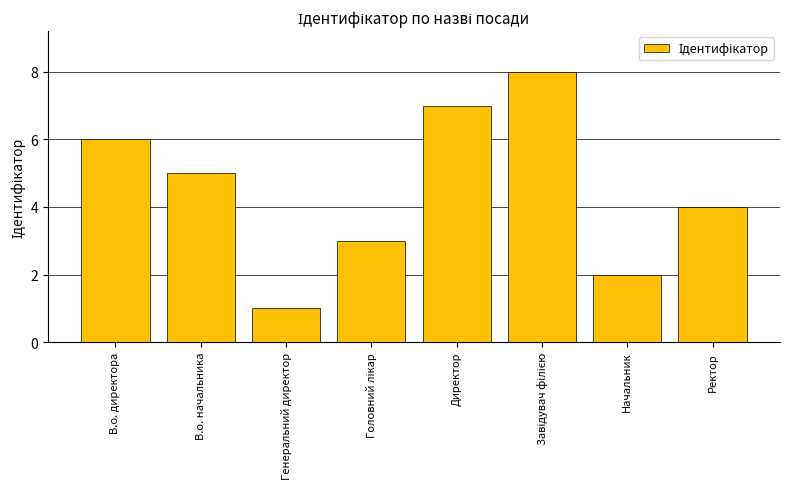

What is the maximum value shown in the chart?

8